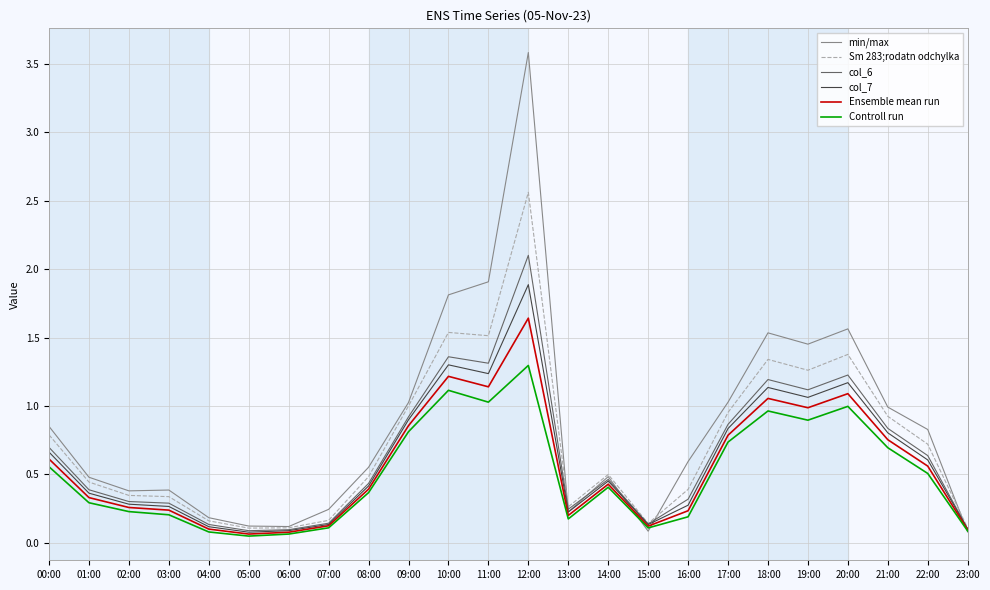

Is the value of Ensemble mean run at 20:00 greater than the value of col_6 at 21:00?

Yes